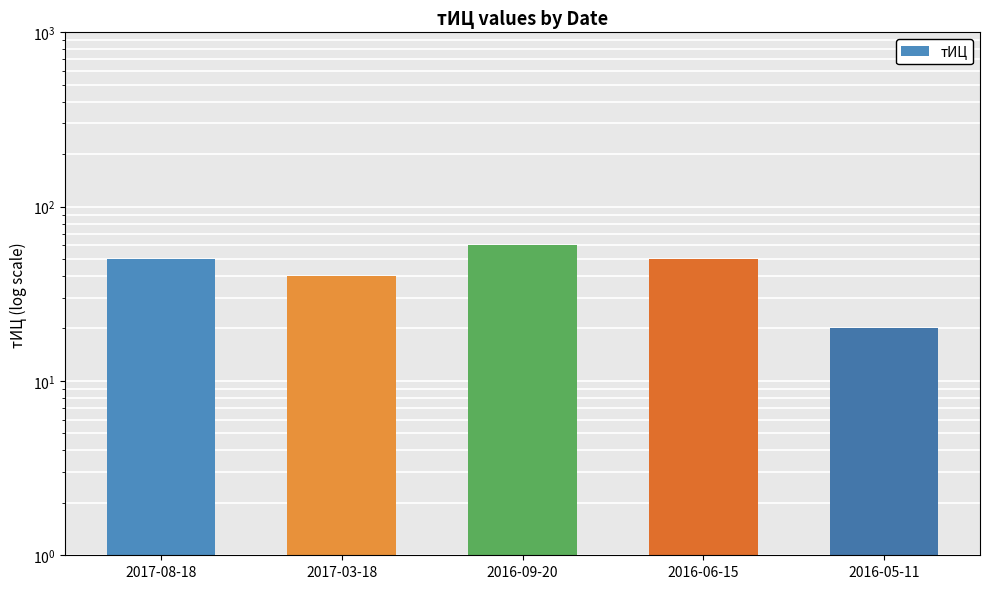

What position from the left is 2016-05-11?

5